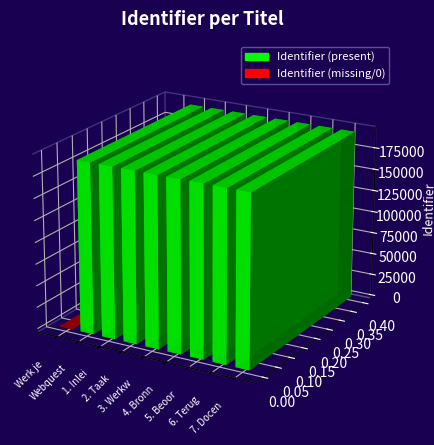

Which category has the lowest value across all series?

Werk je vrij